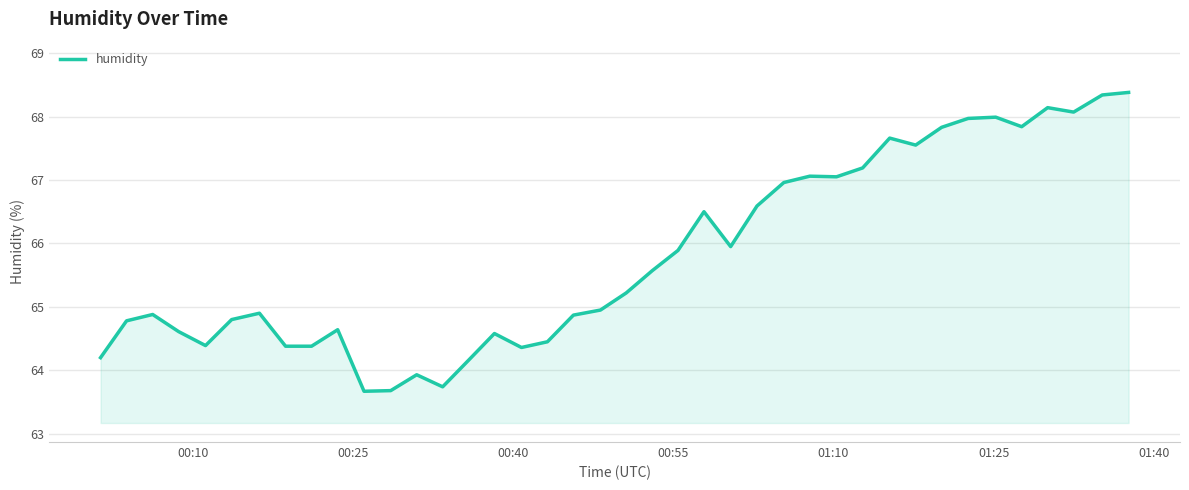

What is the minimum value shown in the chart?

63.7